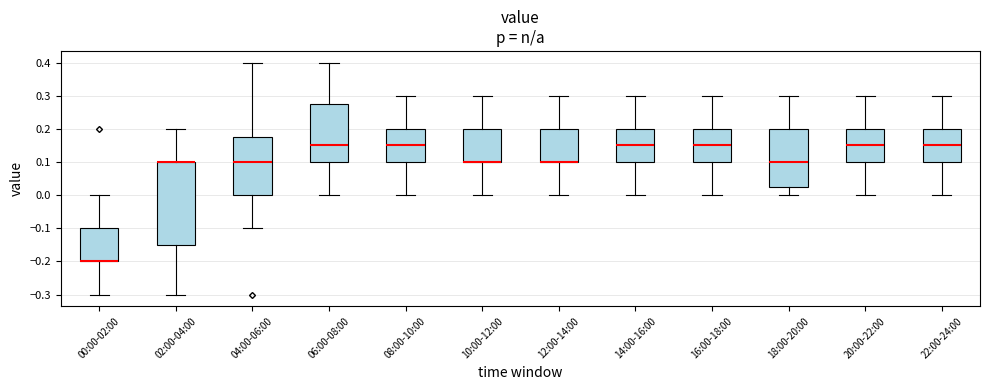

Where is the lower edge of the box for 10:00-12:00 on the y-axis? The values are not printed on the chart, so give them approximately, as read against the axis.

0.10